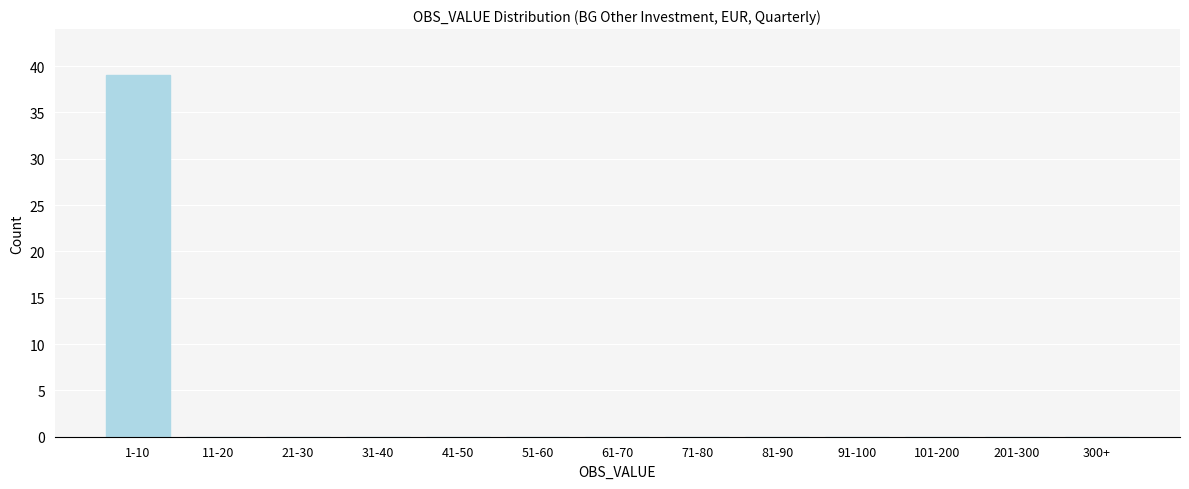

Reading right to left, transcribe all the data shown in this chart.

300+=0	201-300=0	101-200=0	91-100=0	81-90=0	71-80=0	61-70=0	51-60=0	41-50=0	31-40=0	21-30=0	11-20=0	1-10=39